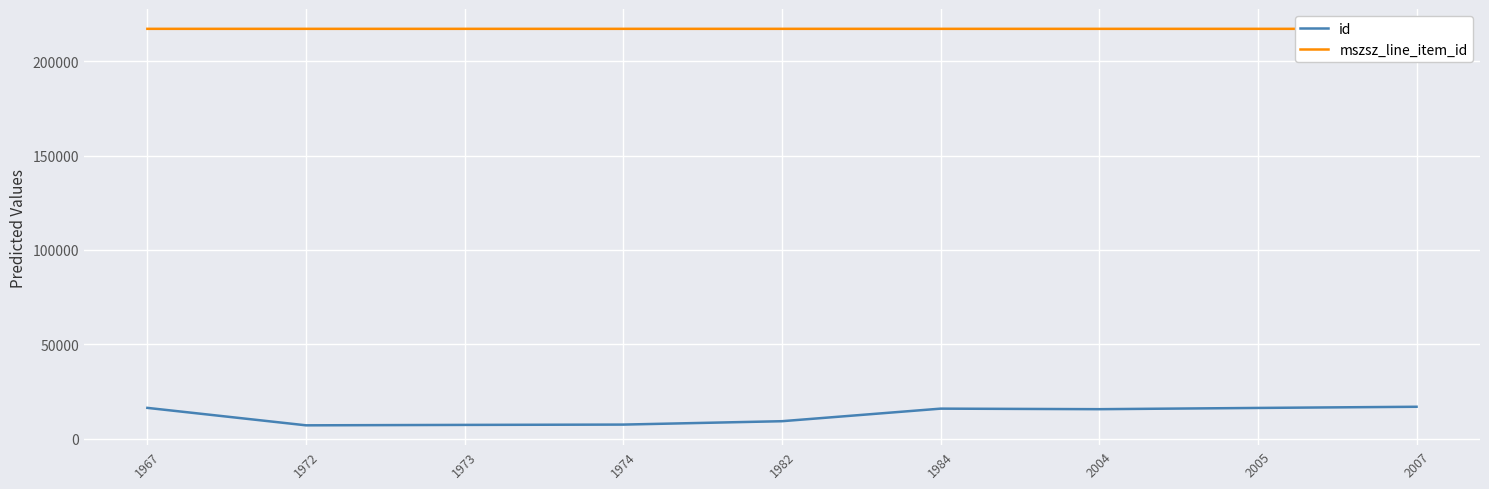

List the series in order of their peak value, lowest first.

id, mszsz_line_item_id